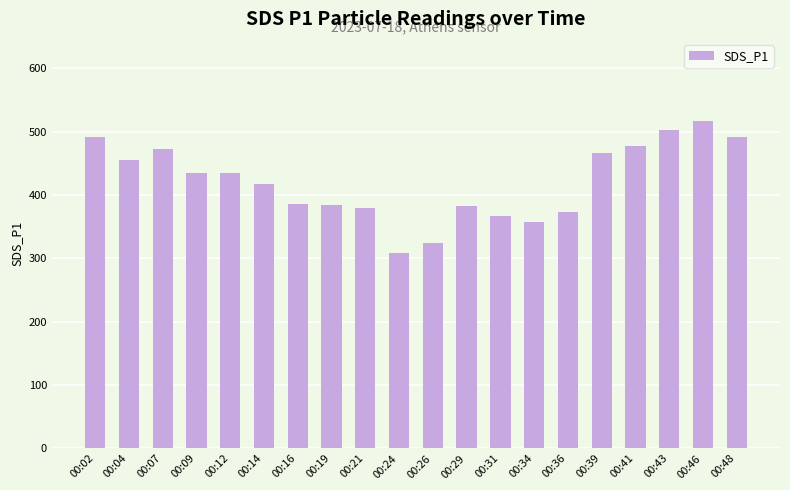

Does the chart contain any negative values?

No